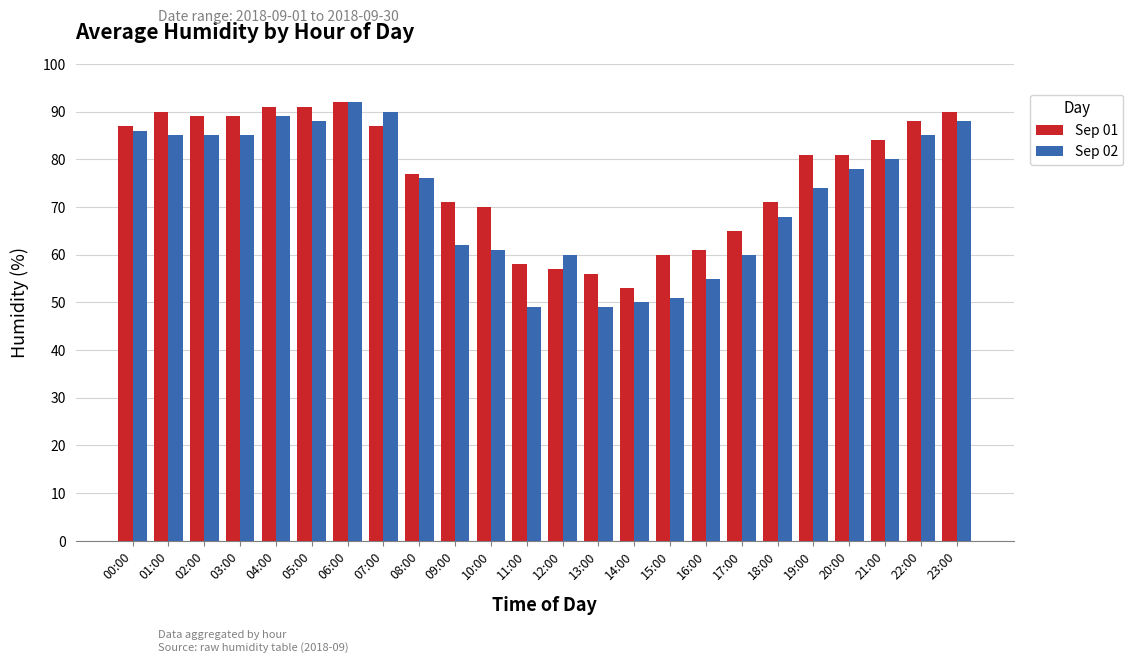

Is the value of Sep 02 at 16:00 greater than the value of Sep 01 at 17:00?

No